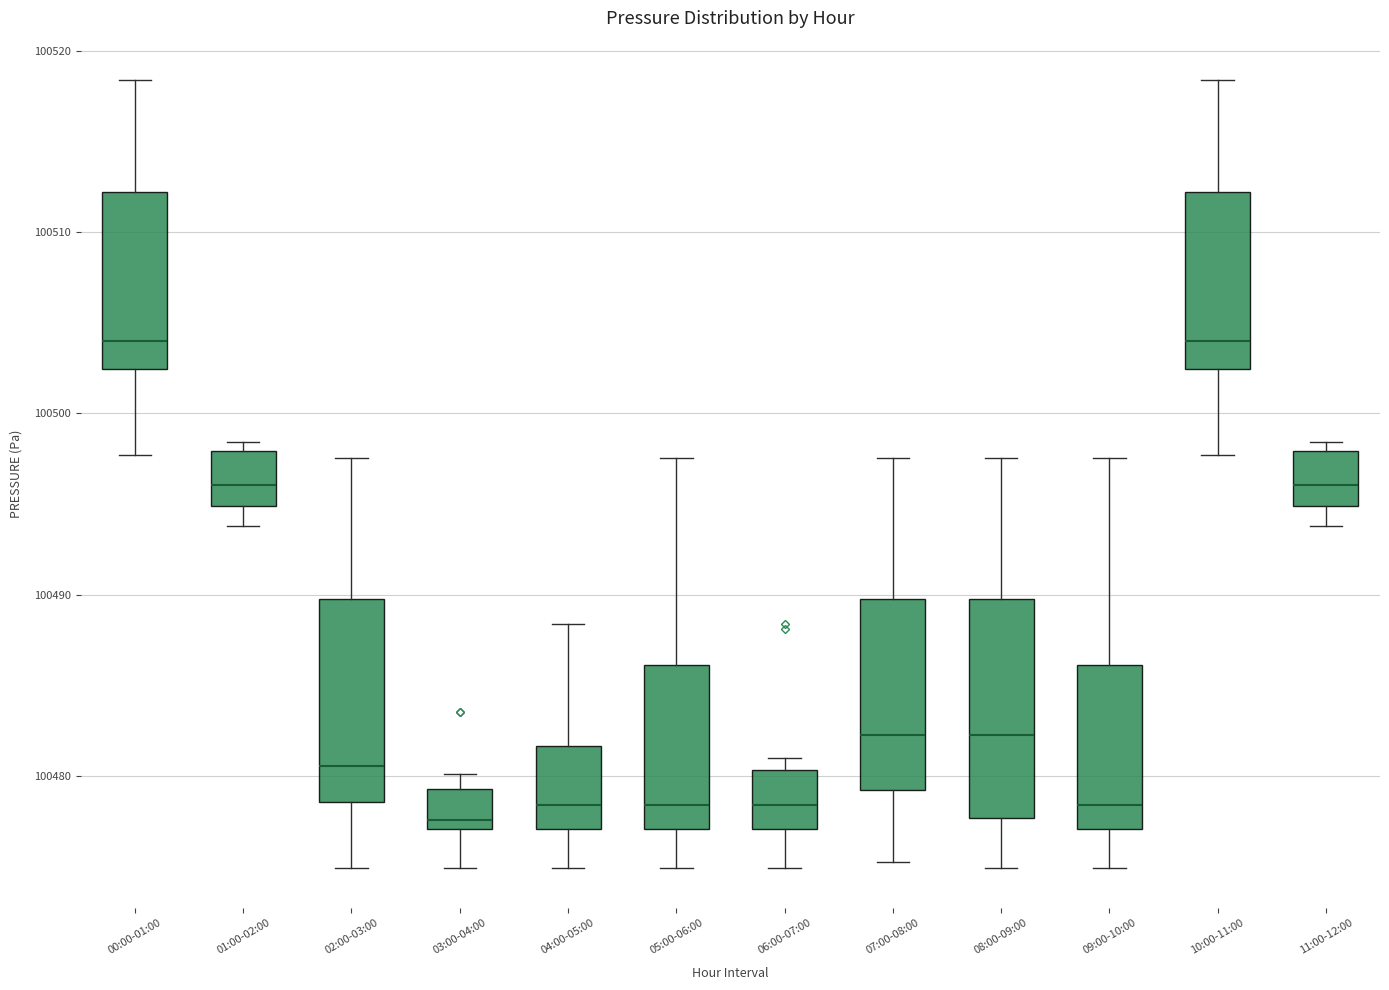

Reading left to right, transcribe this box plot: for each box, give where its median line is, the range the box spans, and where its two whiskers end, as read against the y-axis. The values are not printed on the chart, so give them approximately, as read against the axis.

00:00-01:00: median 100504, box 100502 to 100512, whiskers 100498 to 100518
01:00-02:00: median 100496, box 100495 to 100498, whiskers 100494 to 100498 (just above the box's upper edge)
02:00-03:00: median 100481, box 100479 to 100490, whiskers 100475 to 100498
03:00-04:00: median 100478, box 100477 to 100479, whiskers 100475 to 100480
04:00-05:00: median 100478, box 100477 to 100482, whiskers 100475 to 100488
05:00-06:00: median 100478, box 100477 to 100486, whiskers 100475 to 100498
06:00-07:00: median 100478, box 100477 to 100480, whiskers 100475 to 100481
07:00-08:00: median 100482, box 100479 to 100490, whiskers 100475 to 100498
08:00-09:00: median 100482, box 100478 to 100490, whiskers 100475 to 100498
09:00-10:00: median 100478, box 100477 to 100486, whiskers 100475 to 100498
10:00-11:00: median 100504, box 100502 to 100512, whiskers 100498 to 100518
11:00-12:00: median 100496, box 100495 to 100498, whiskers 100494 to 100498 (just above the box's upper edge)